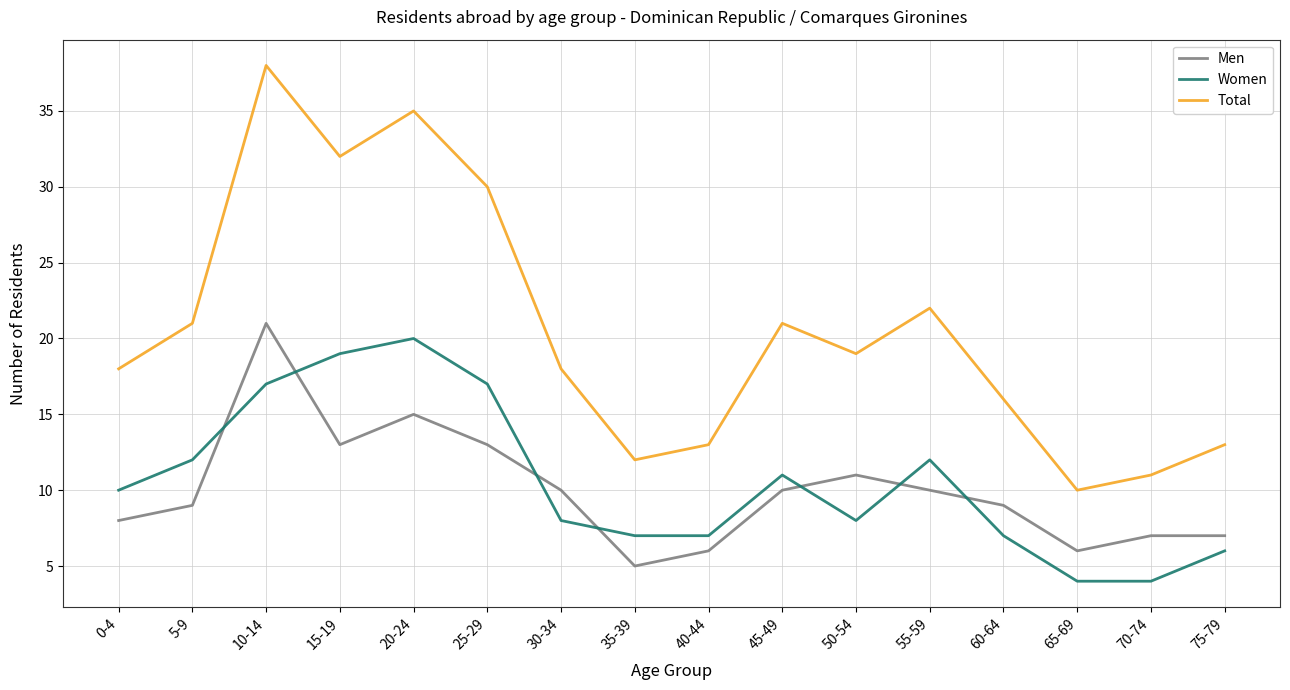

What is the total value across all series at 5-9?

42